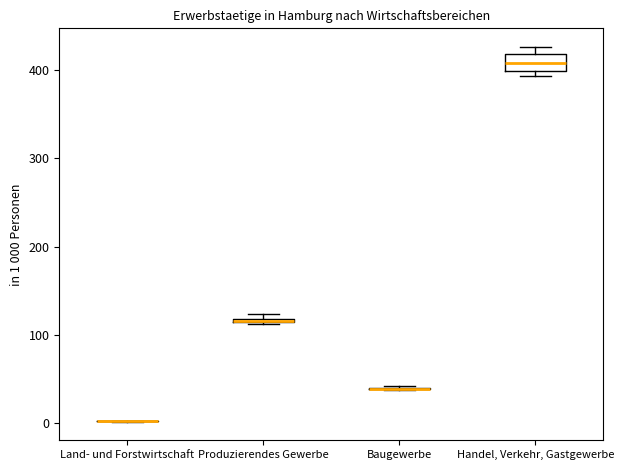

Which box is the tallest, from its lower edge to its upper edge?

Handel, Verkehr, Gastgewerbe